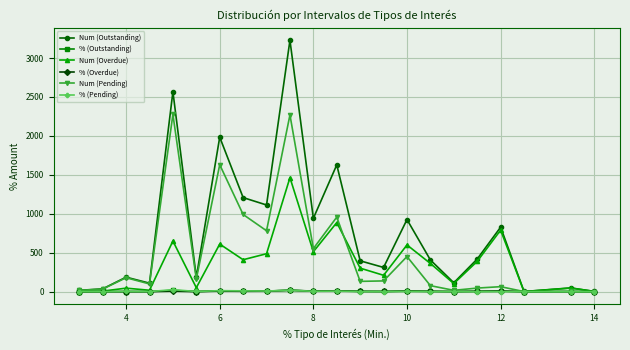

What are all the series names shown in the legend?

Num (Outstanding), % (Outstanding), Num (Overdue), % (Overdue), Num (Pending), % (Pending)